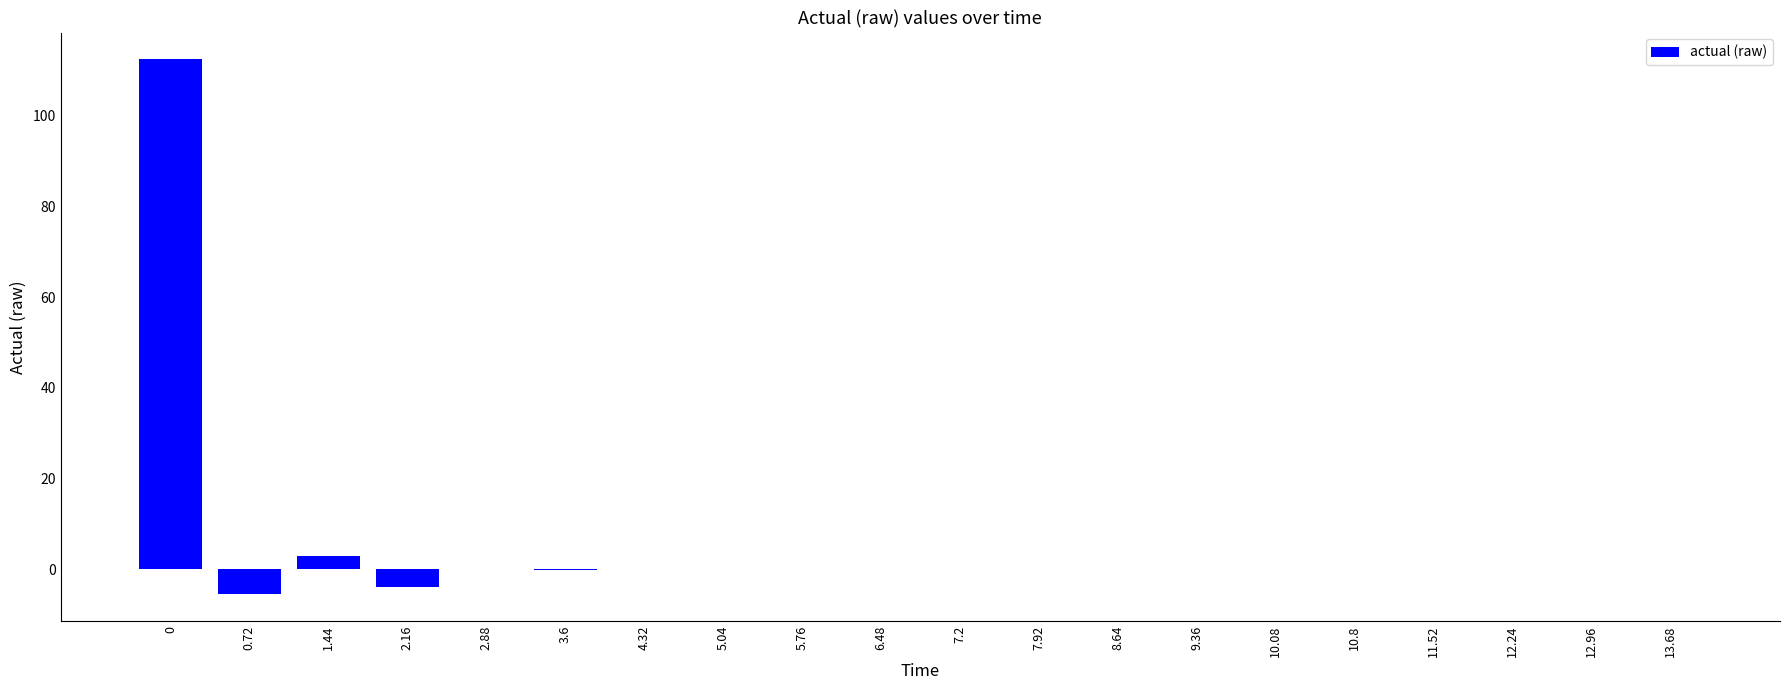

What is the maximum value shown in the chart?

112.4